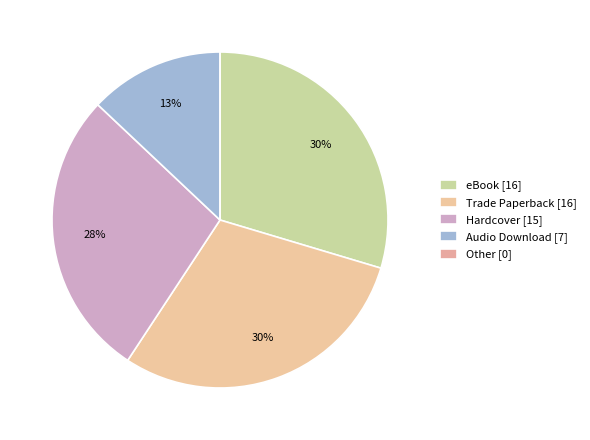

Rank the categories by value from highest to lowest.

eBook, Trade Paperback, Hardcover, Audio Download, Other